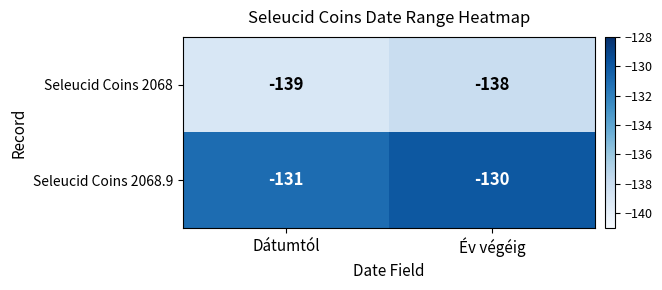

At which category does the chart reach its peak across all series?

Év végéig